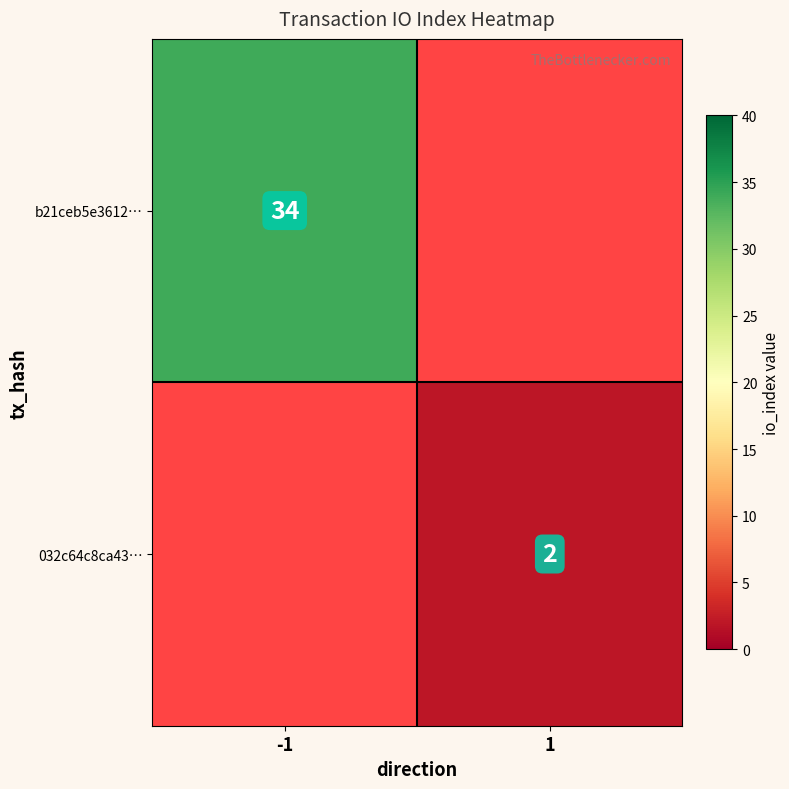

At which category does the chart reach its minimum across all series?

1